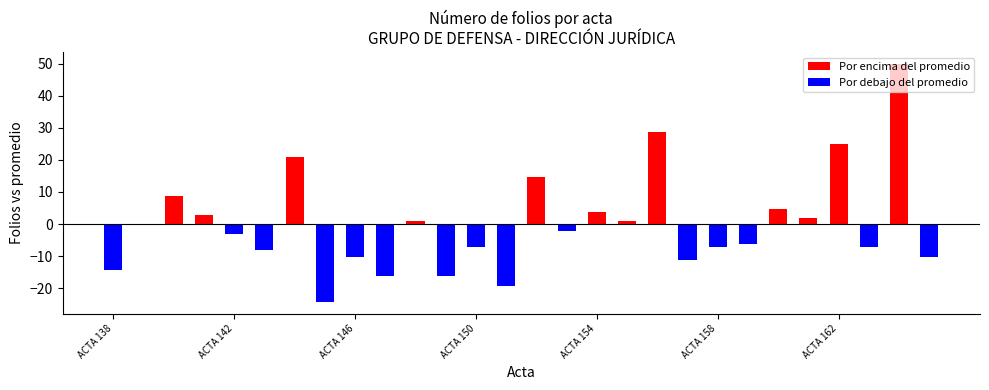

Is it true that the value at ACTA 164 is 131?

False